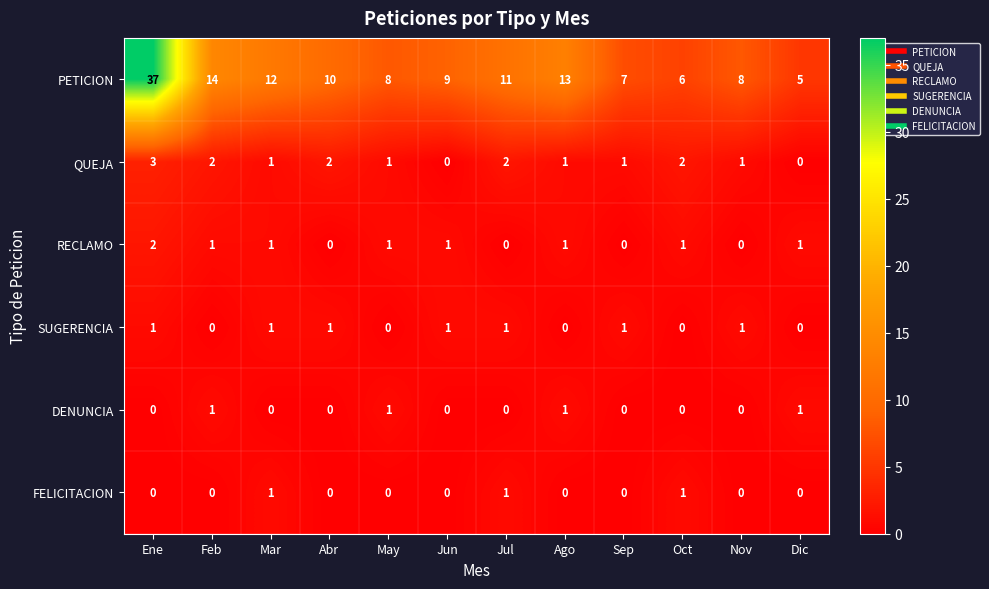

The DENUNCIA series shows 0 at Mar. True or false?

True